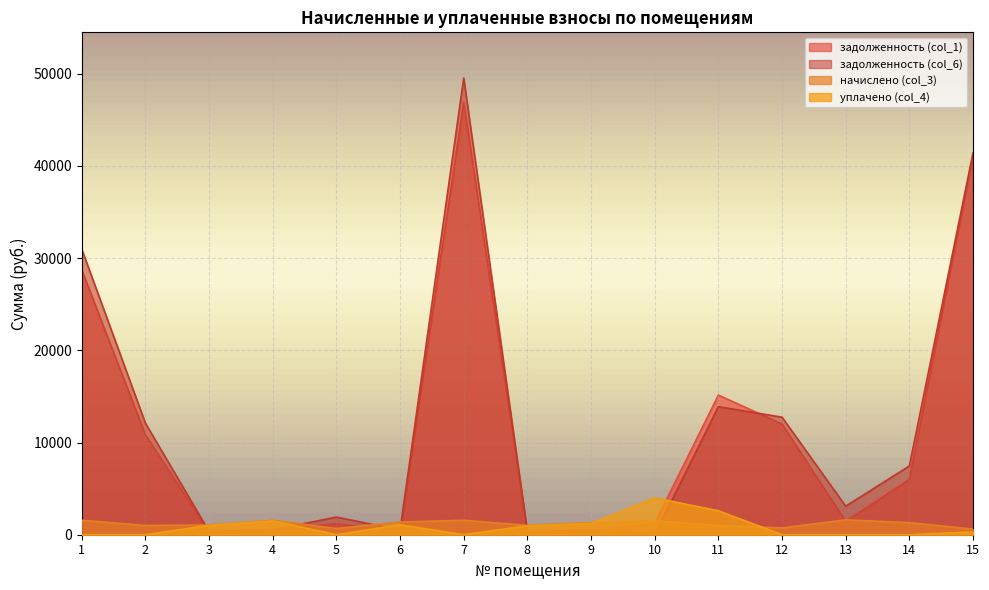

How many data points in уплачено (col_4) are less than 304?

7